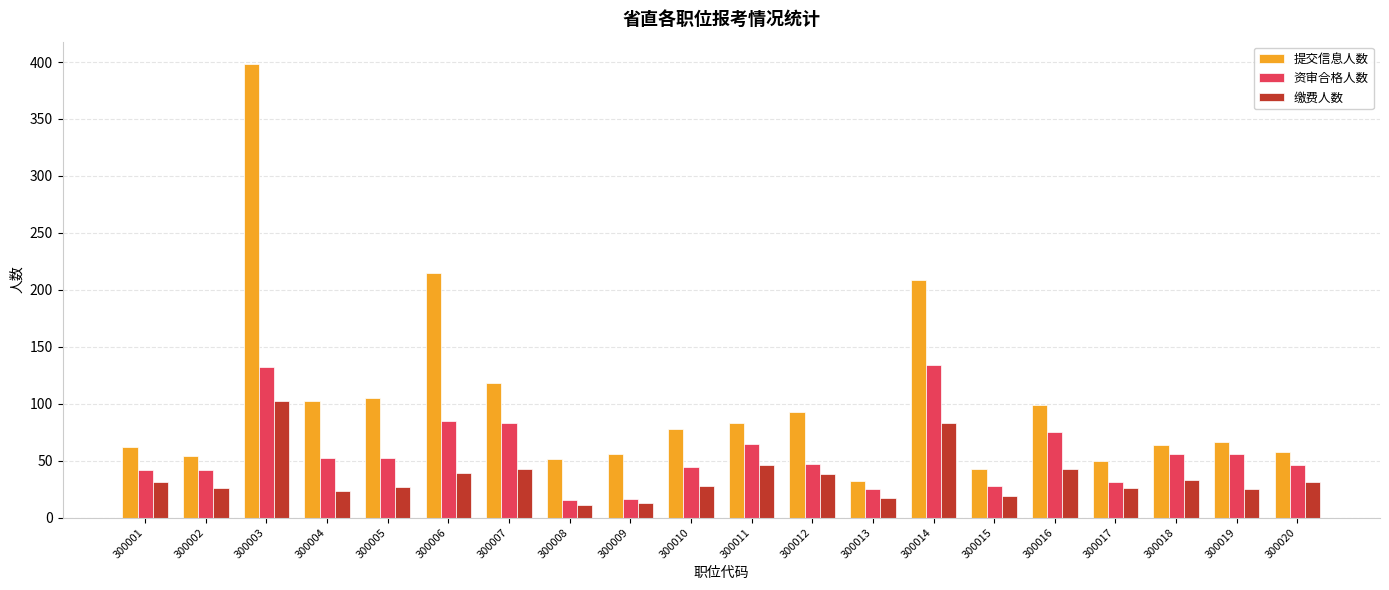

What is the total value across all series at 300010?

150